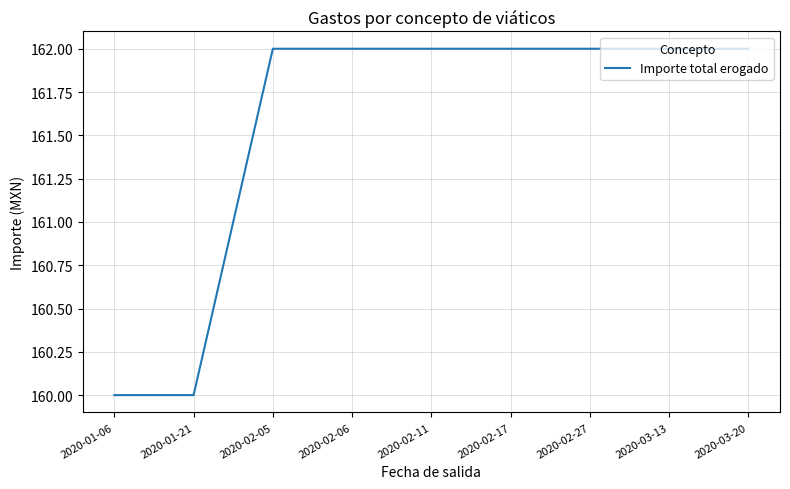

What is the sum of the values at 2020-02-27 and 2020-01-21?

322